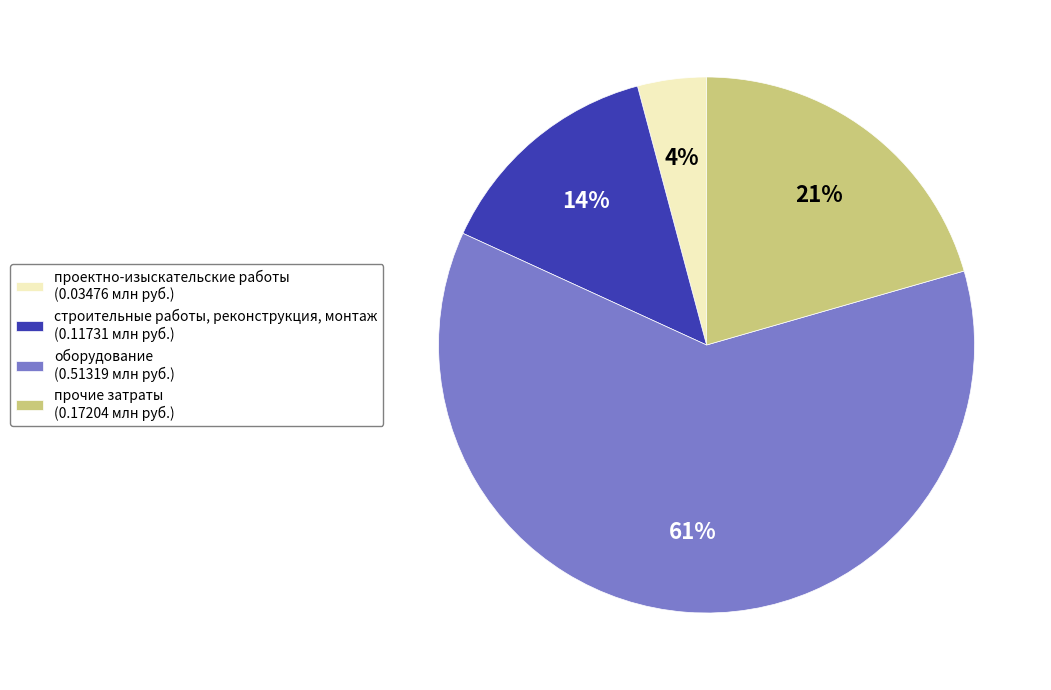

True or false: строительные работы, реконструкция, монтаж accounts for 27% of the total.

False